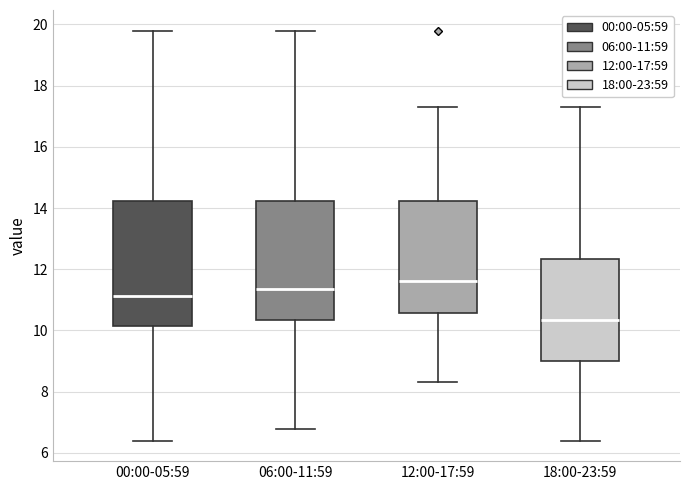

Where does the upper whisker of the box for 06:00-11:59 end on the y-axis? The values are not printed on the chart, so give them approximately, as read against the axis.

19.8